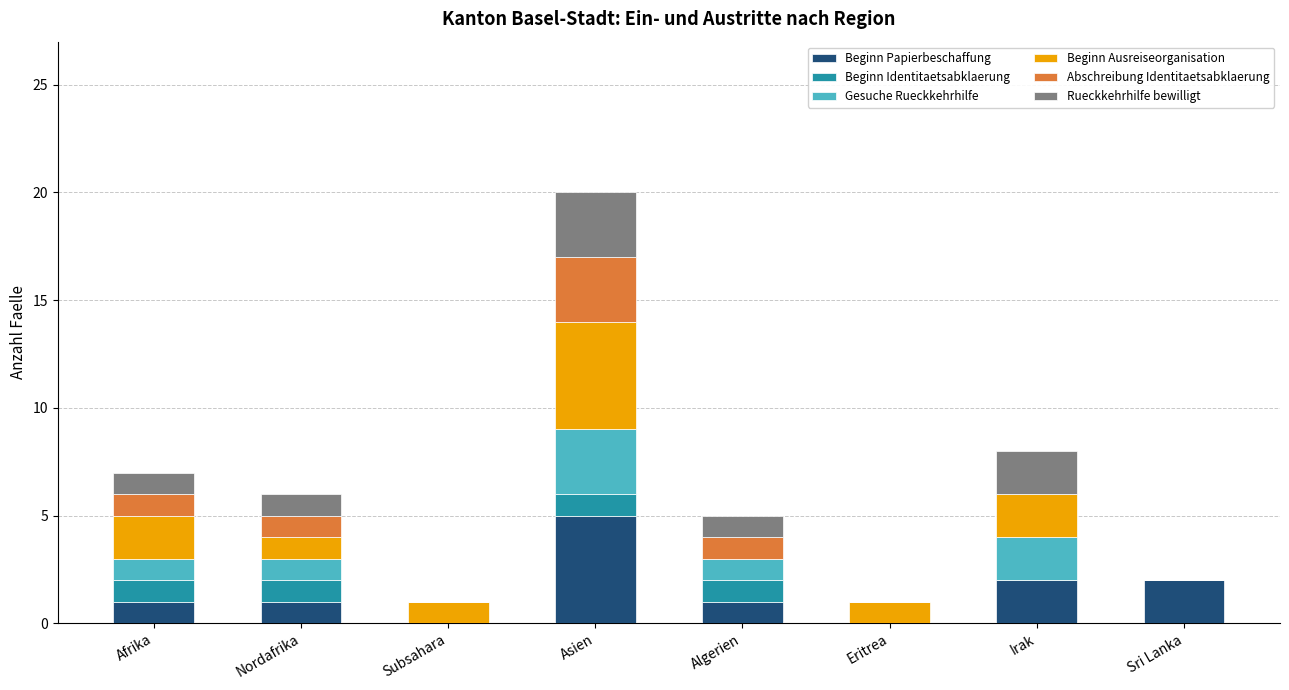

True or false: Beginn Papierbeschaffung has a value of 5 at Asien.

True